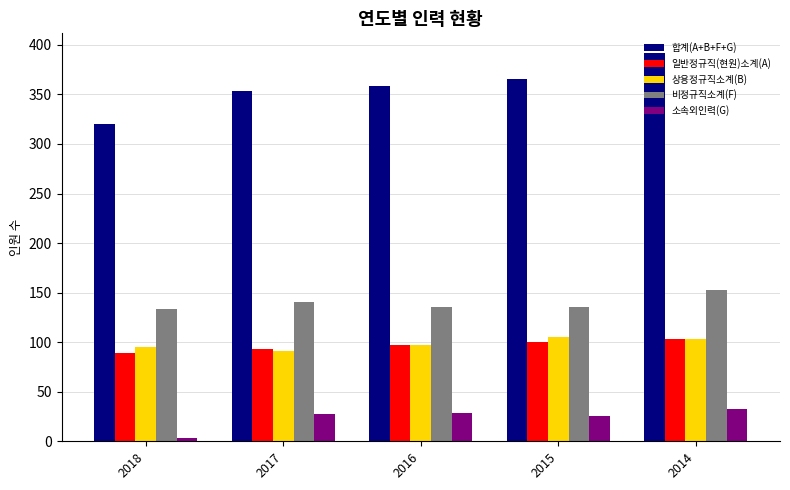

What is the highest value of the 소속외인력(G) series?

33